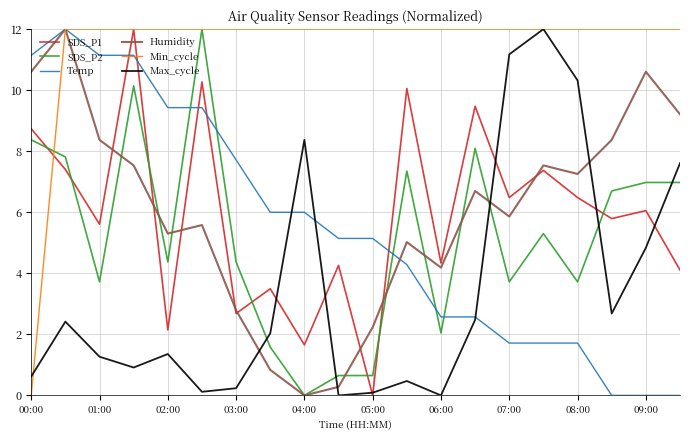

Which series has the largest total across all categories?

Min_cycle